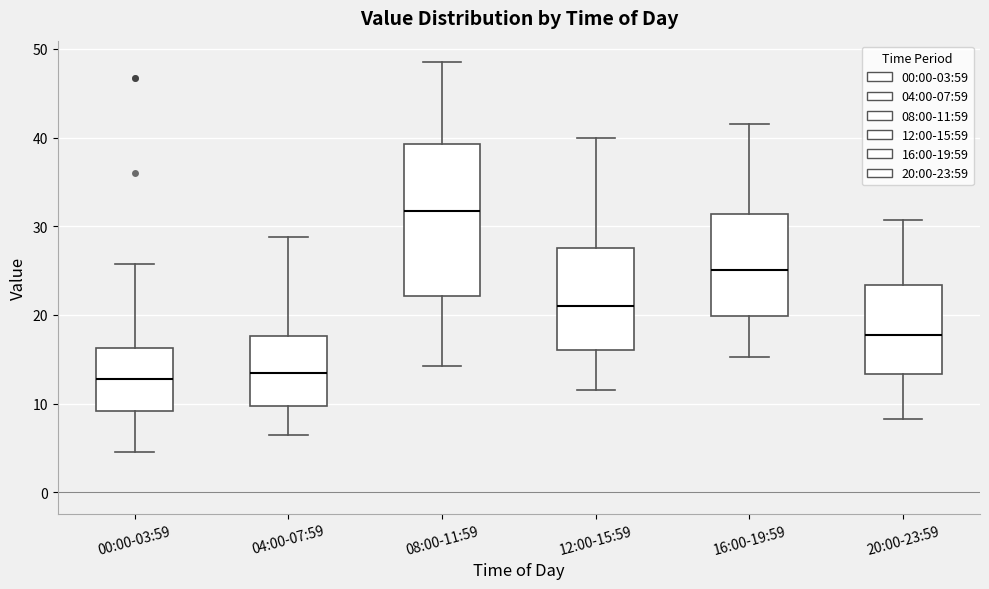

Comparing the boxes themselves (not the whiskers), which one is the tallest?

08:00-11:59